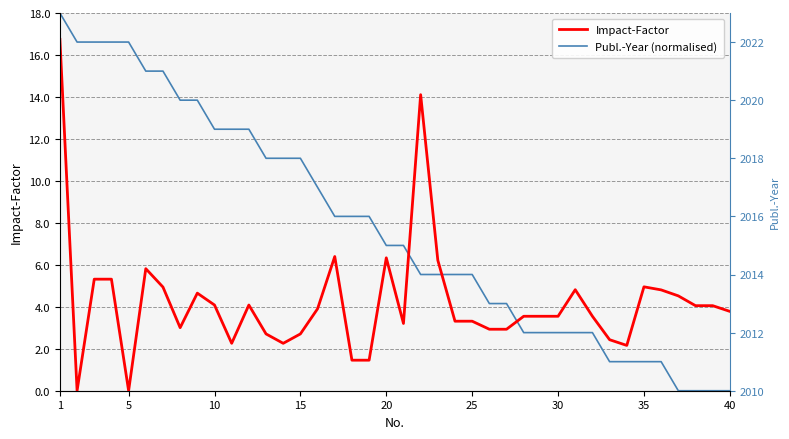

What are all the series names shown in the legend?

Impact-Factor, Publ.-Year (normalised)